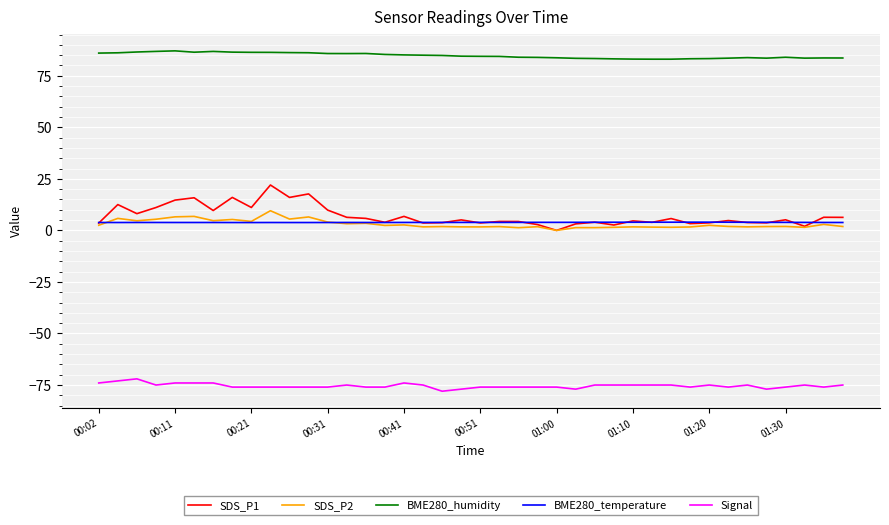

Which series has the largest total across all categories?

BME280_humidity